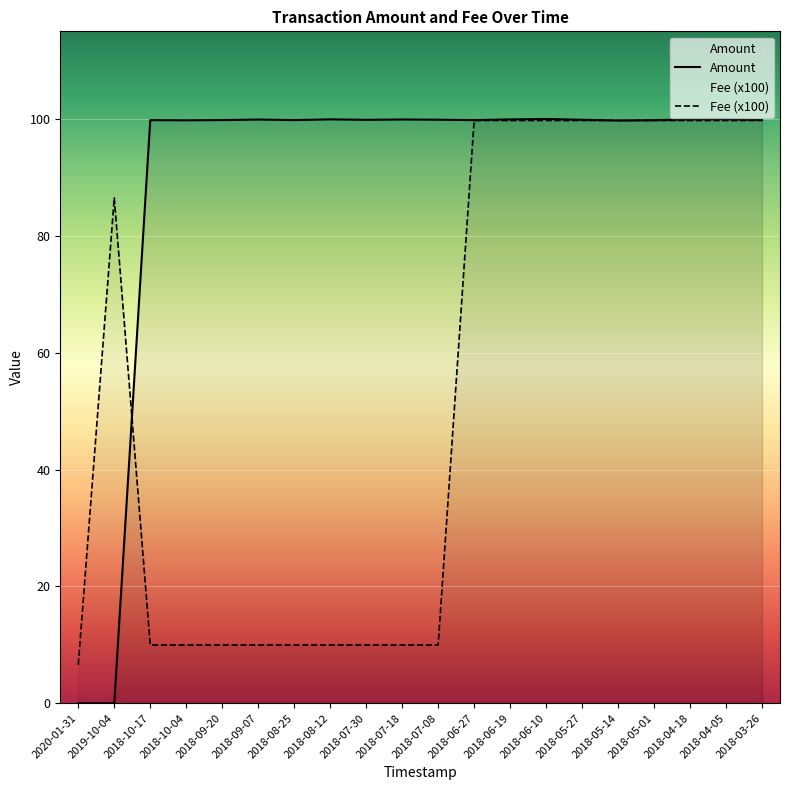

What is the label of the 11th point from the left?

2018-07-08